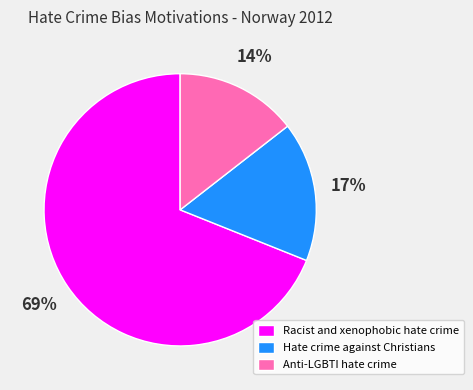

Rank the categories by value from lowest to highest.

Anti-LGBTI hate crime, Hate crime against Christians, Racist and xenophobic hate crime